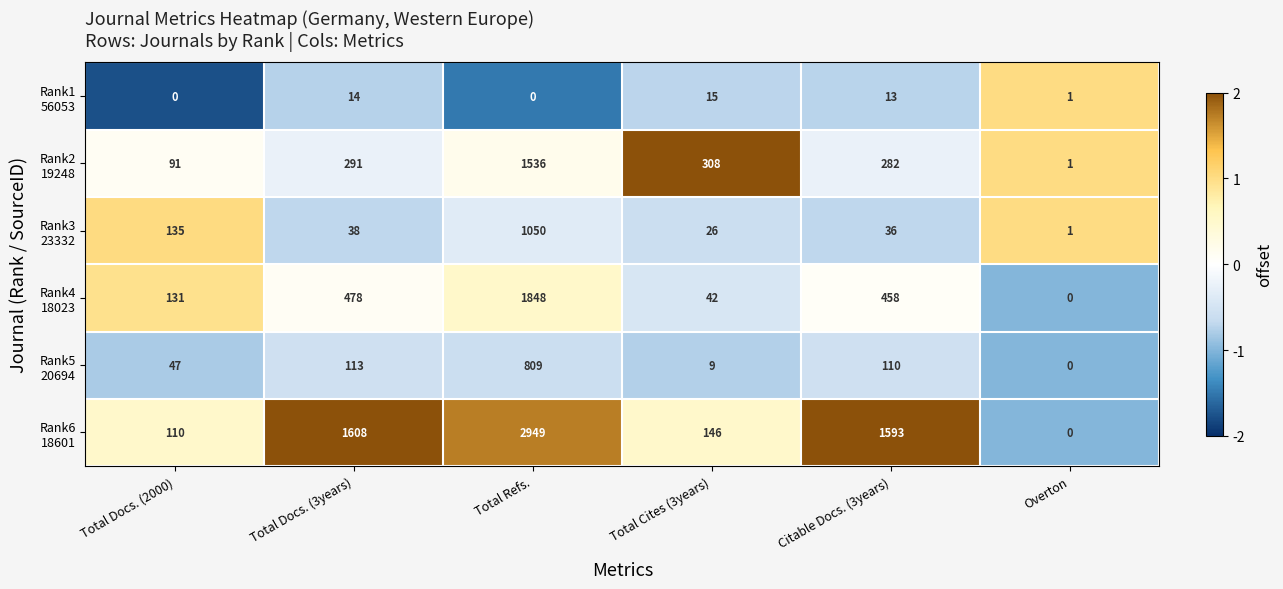

What is the difference between the highest and lowest values at Total Docs. (2000)?

135